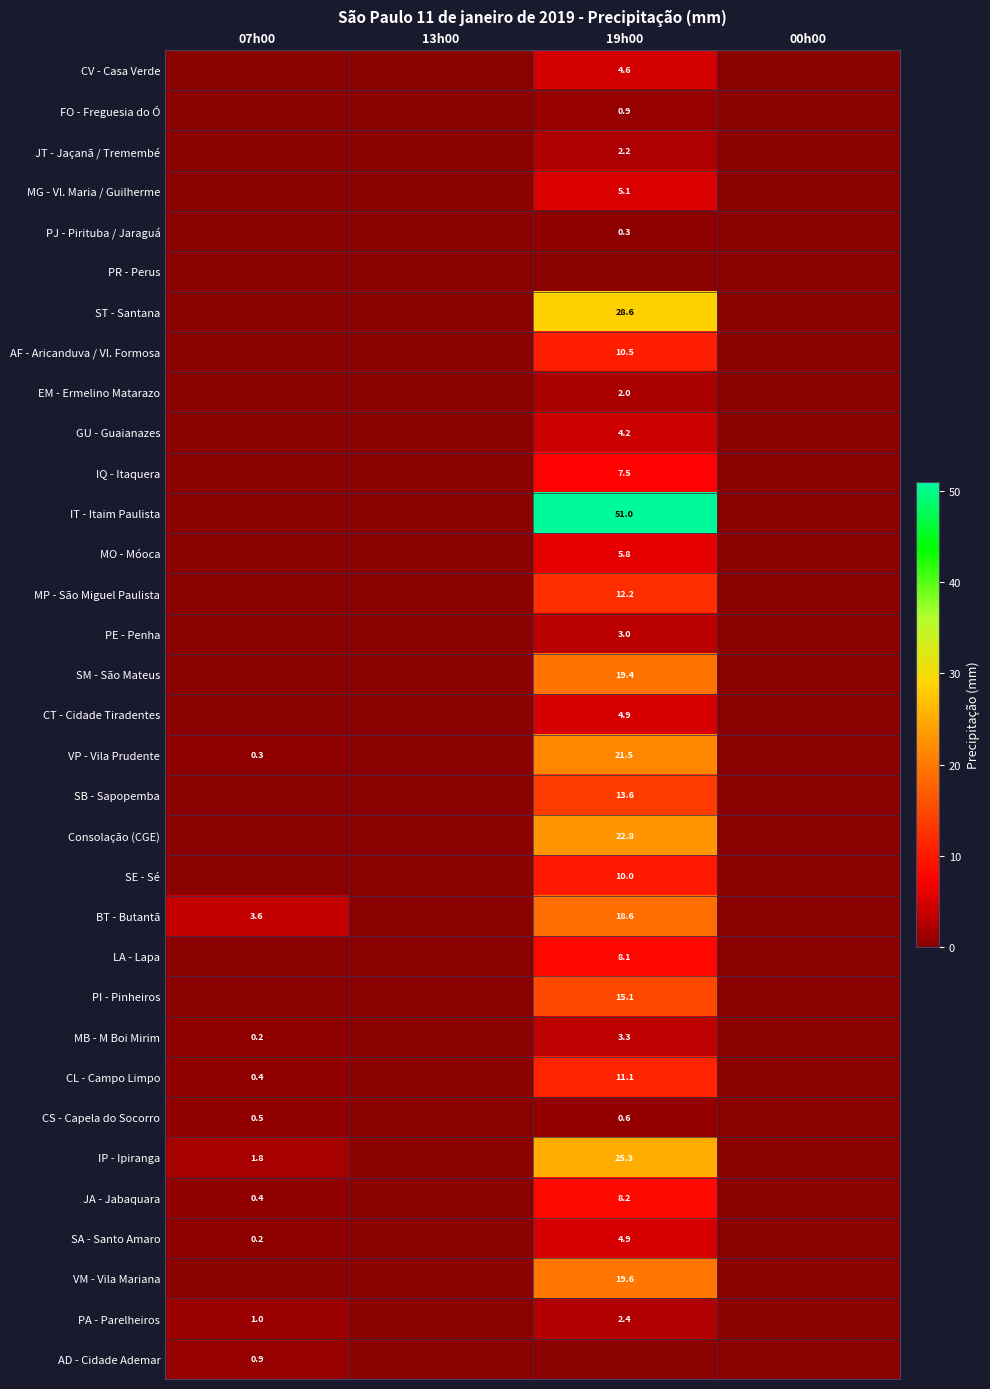

Which has a higher value, 19h00 or 07h00?

19h00